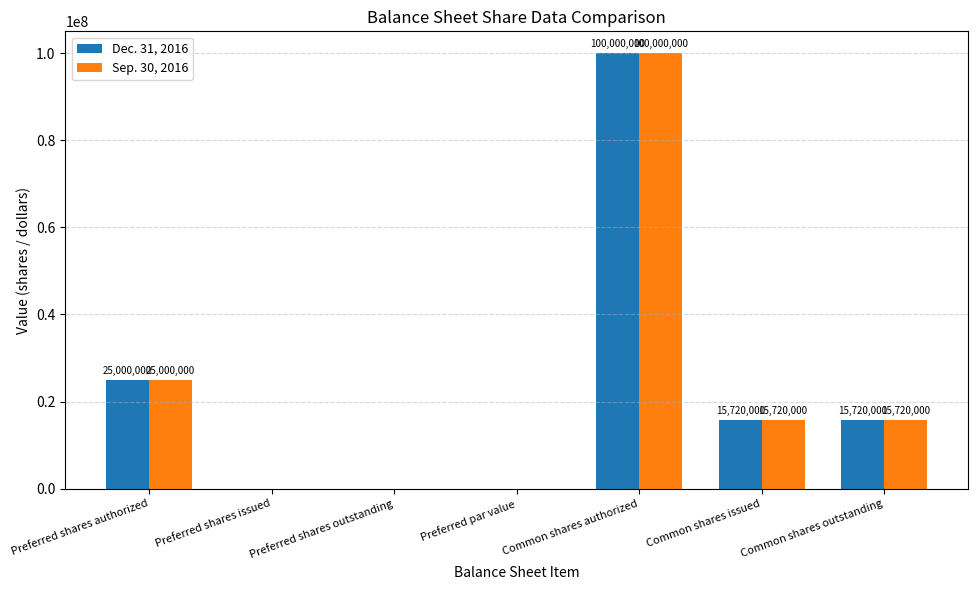

At which label does Sep. 30, 2016 first exceed 15720000?

Preferred shares authorized